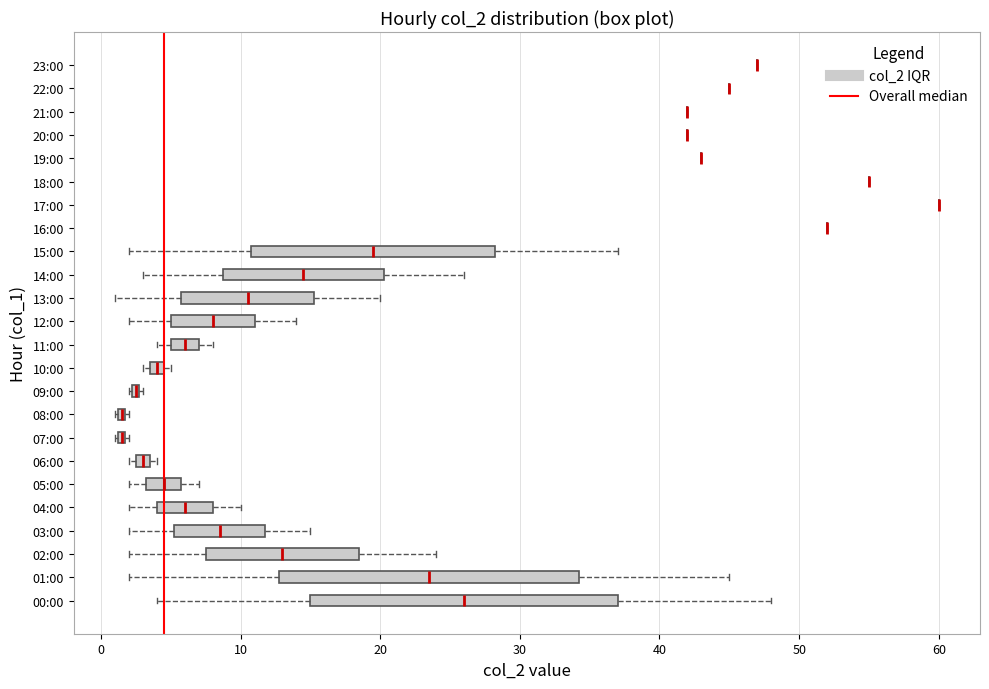

Where does the median line of the box for 01:00 sit on the x-axis? The values are not printed on the chart, so give them approximately, as read against the axis.

24